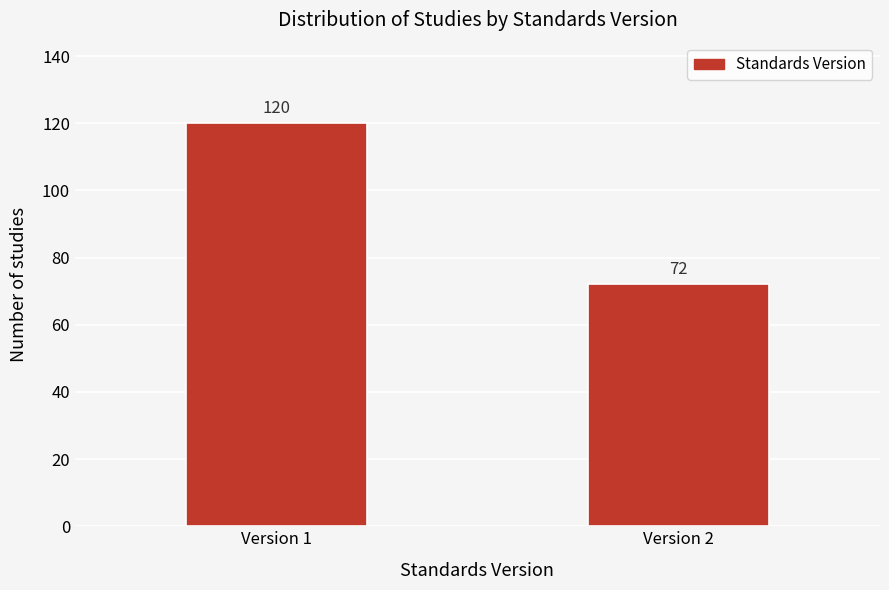

Reading left to right, what are all the values shown in this chart?

120	72